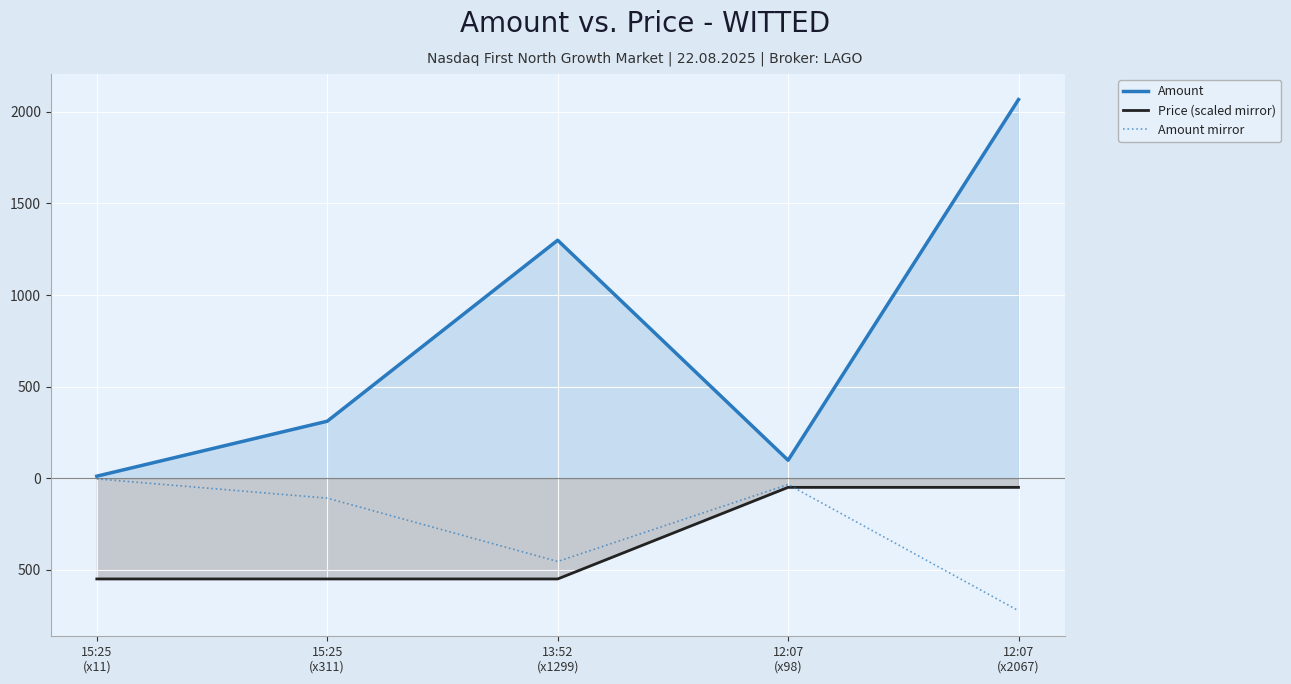

Rank the categories by Amount value from lowest to highest.

15:25
(x11), 12:07
(x98), 15:25
(x311), 13:52
(x1299), 12:07
(x2067)